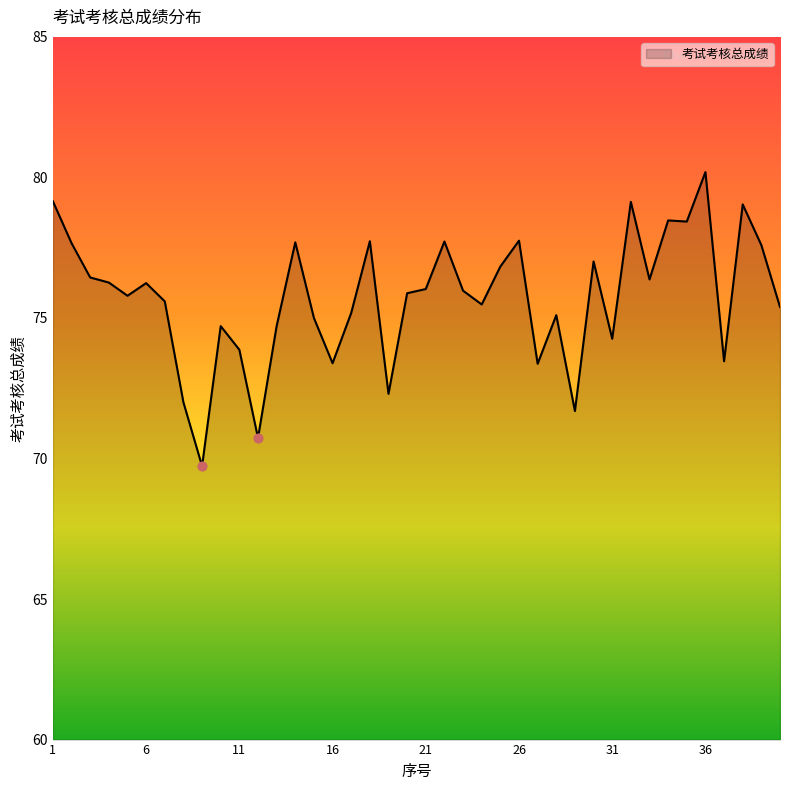

What is the difference between the maximum and minimum values?

10.5